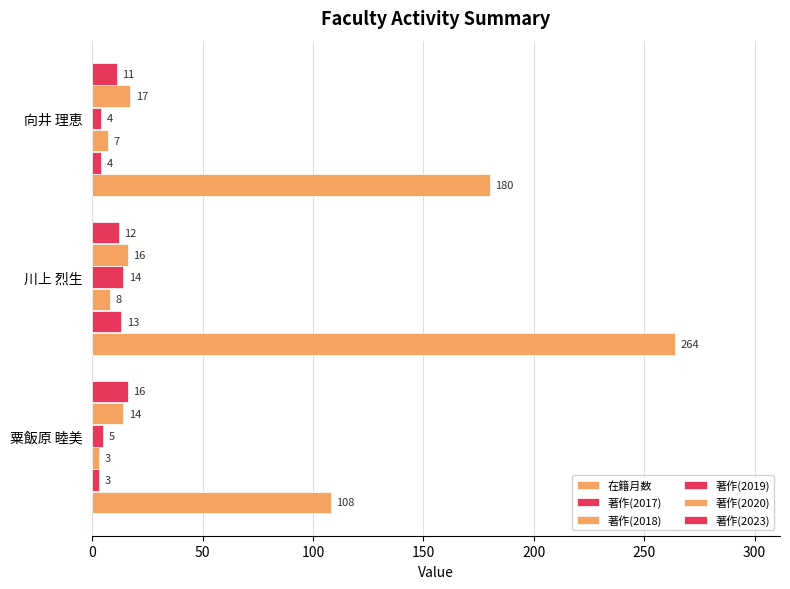

Reading left to right, list all the values displayed in this chart.

在籍月数: 108	264	180
著作(2017): 3	13	4
著作(2018): 3	8	7
著作(2019): 5	14	4
著作(2020): 14	16	17
著作(2023): 16	12	11